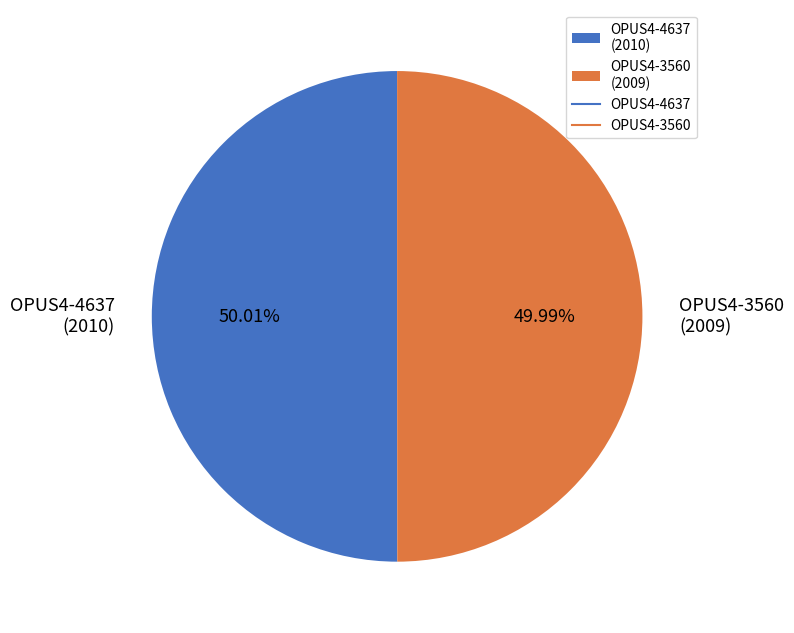

Is the sum of OPUS4-4637 (2010) and OPUS4-3560 (2009) greater than half?

Yes